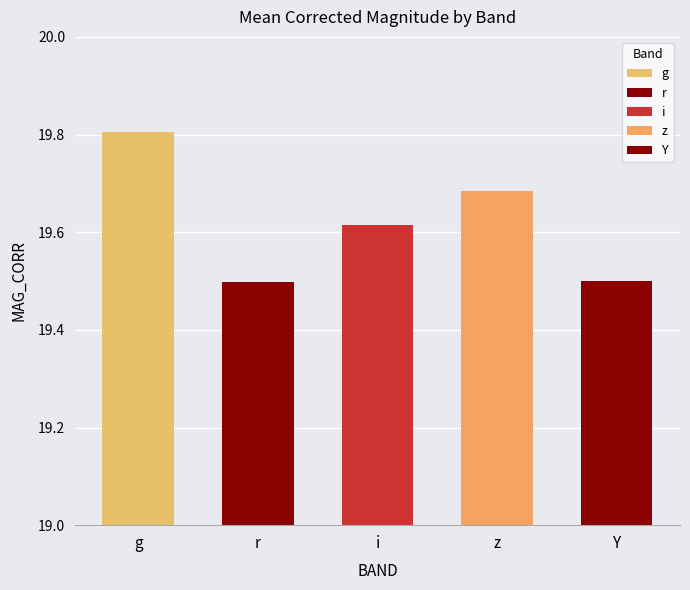

The value at Y is 19.5. True or false?

True